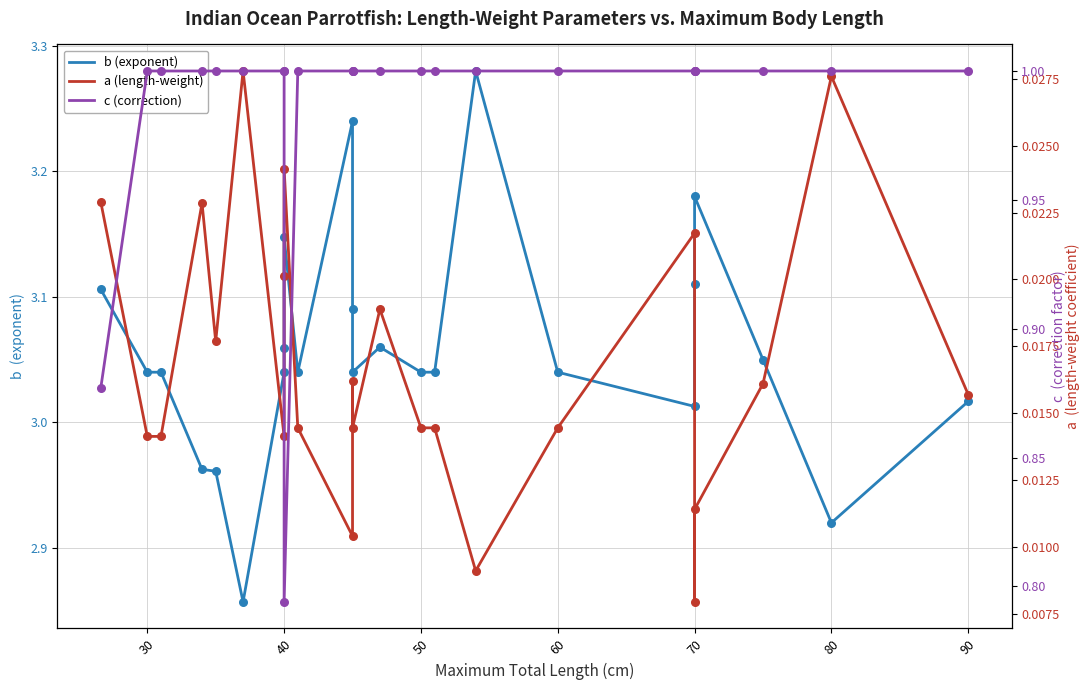

Which series reaches the maximum Y coordinate?

b (exponent)